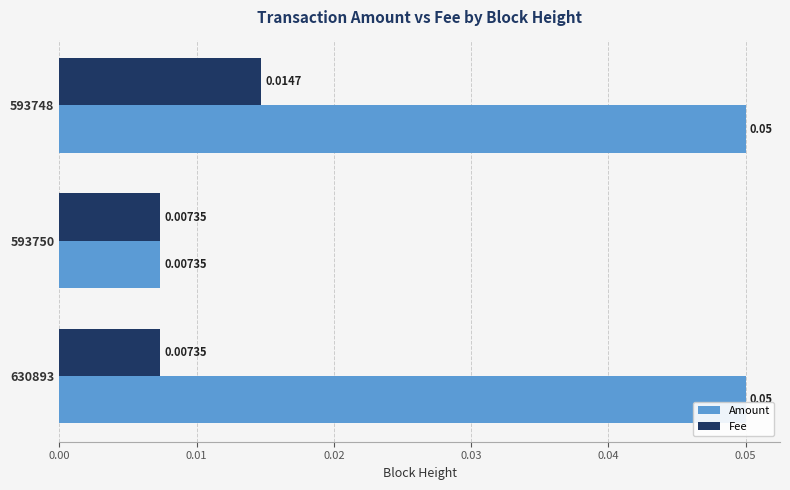

Which series has the largest total across all categories?

Amount